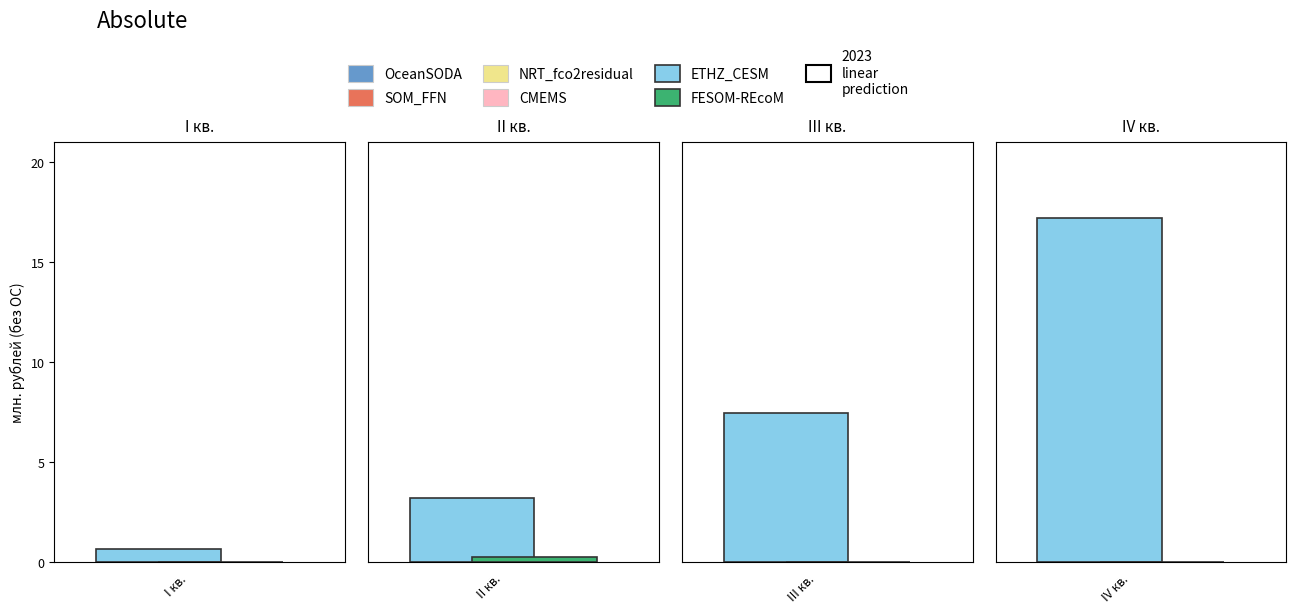

At I кв., list the series in order from smallest to largest.

FESOM-REcoM, ETHZ_CESM